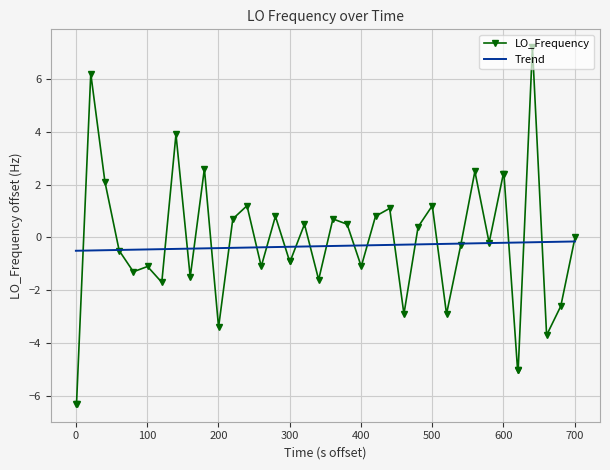

What is the minimum value shown in the chart?

-6.3